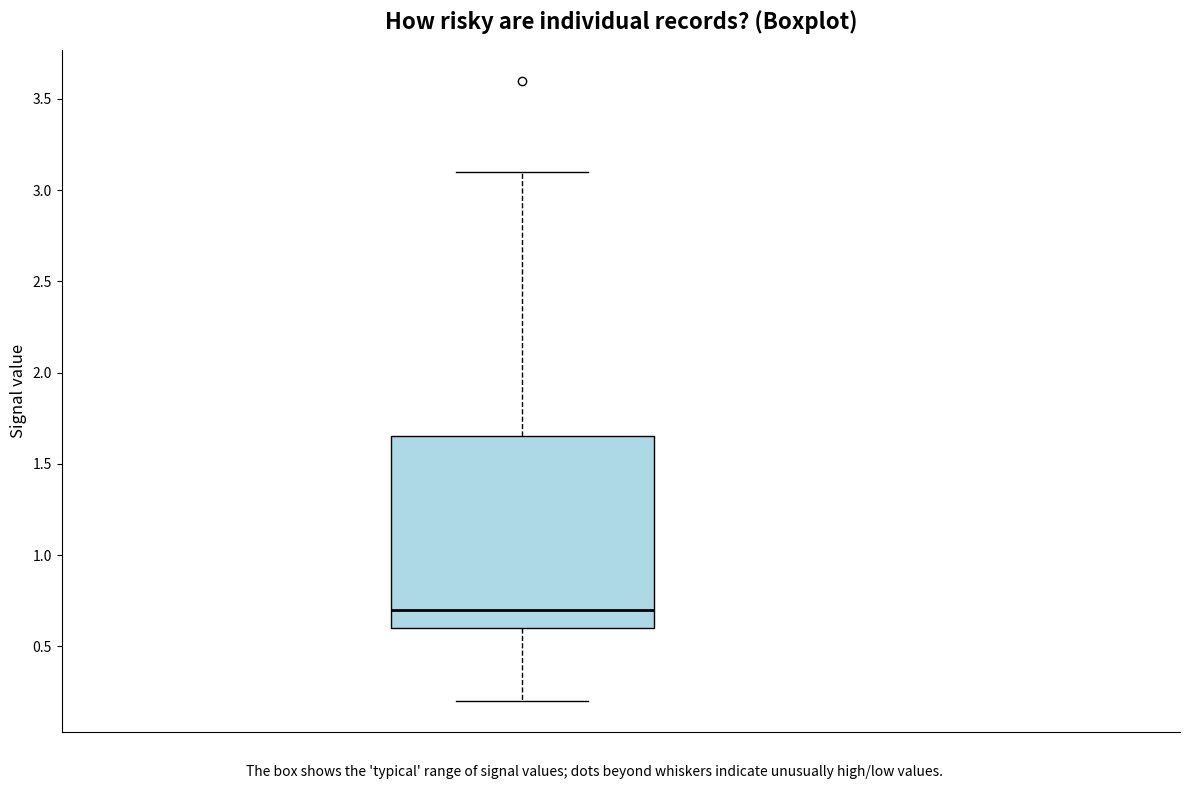

Read this box plot against the y-axis: the position of the median line, the range covered by the box, and the ends of both whiskers. The values are not printed on the chart, so give them approximately, as read against the axis.

median 0.70, box 0.60 to 1.65, whiskers 0.20 to 3.10